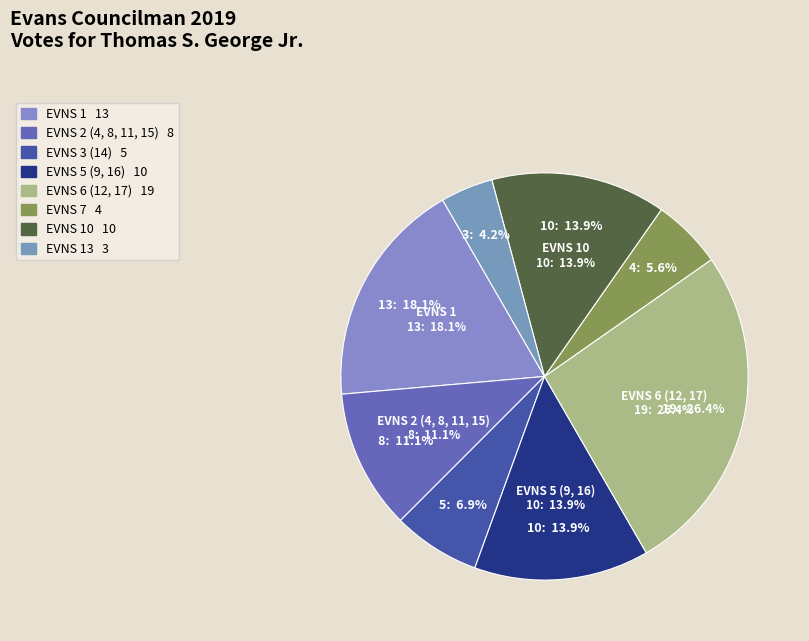

Which category has the smallest portion of the pie?

EVNS 13